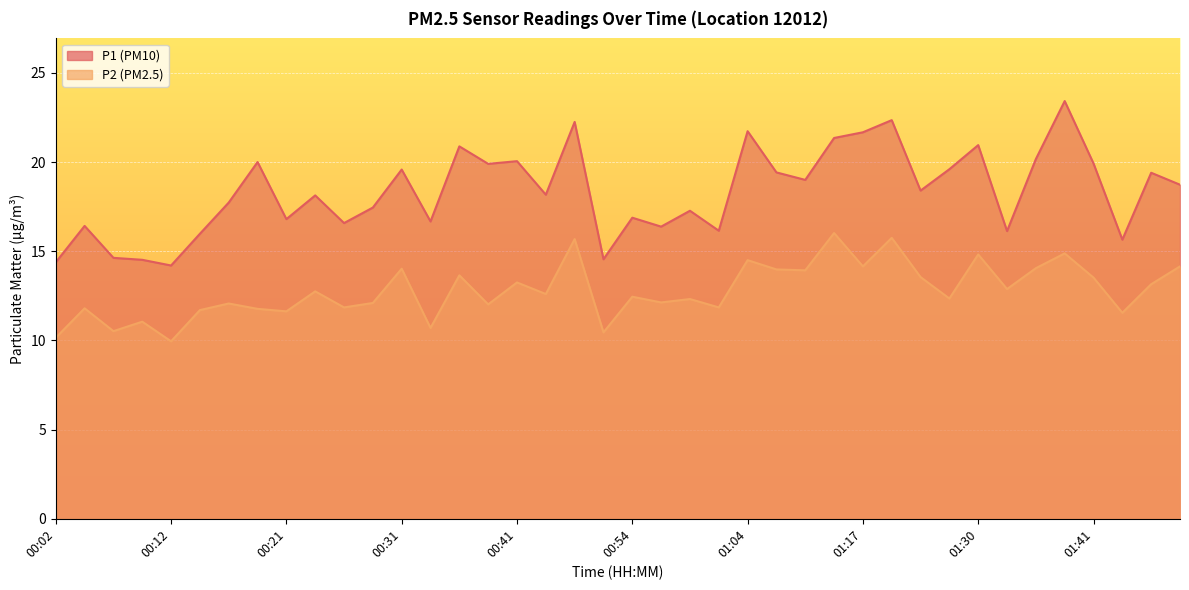

Rank the series by their average value, from highest to lowest.

P1, P2